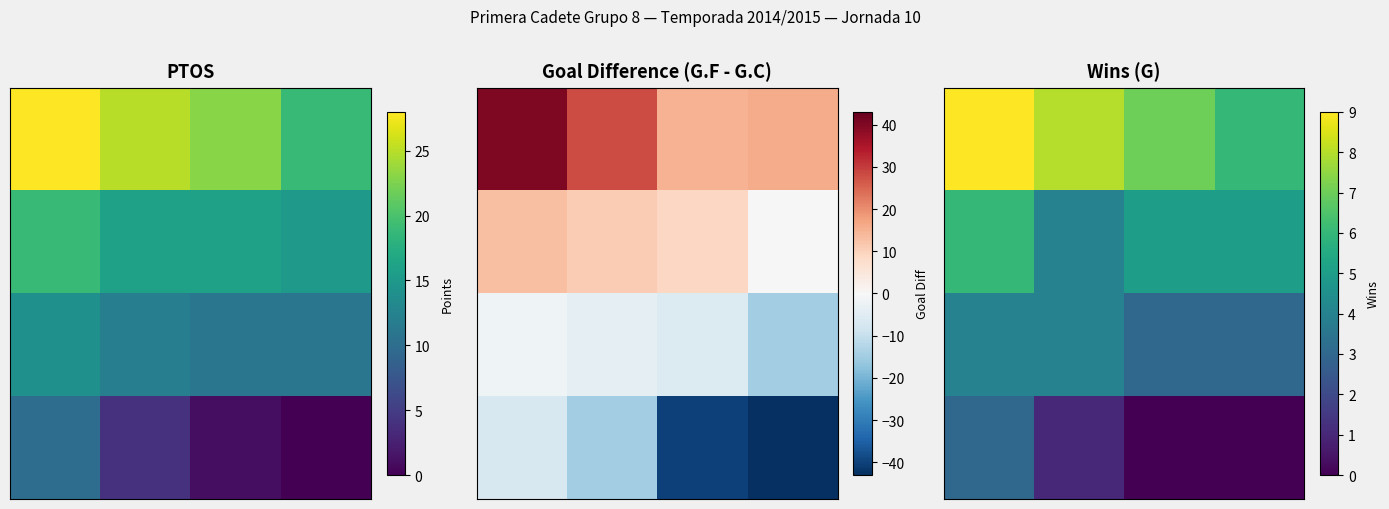

How many distinct data groups are displayed?

4